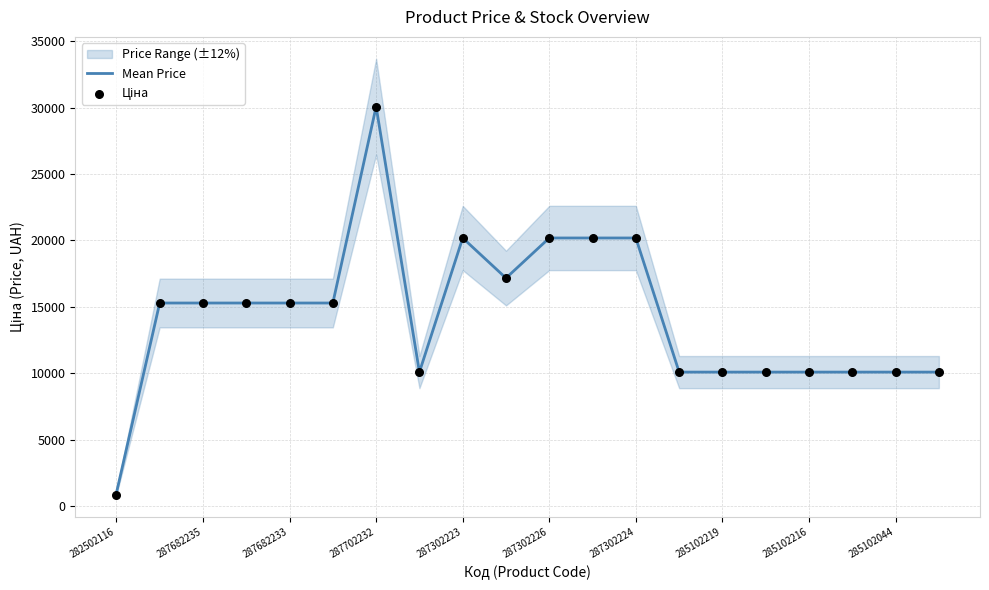

Which category has the highest value in the Mean Price series?

287702232